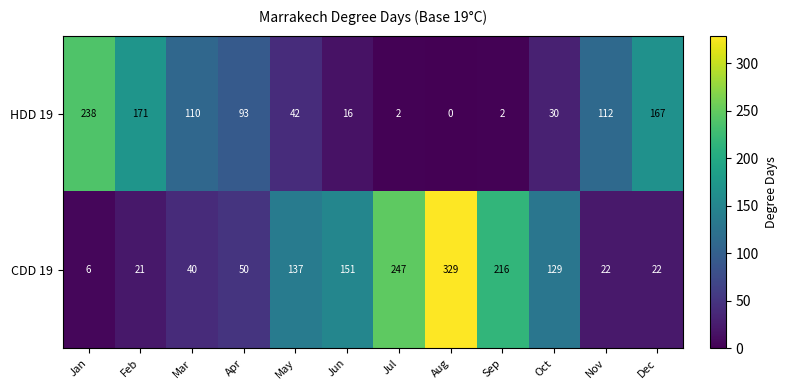

At how many categories does at least one series exceed 180?

4